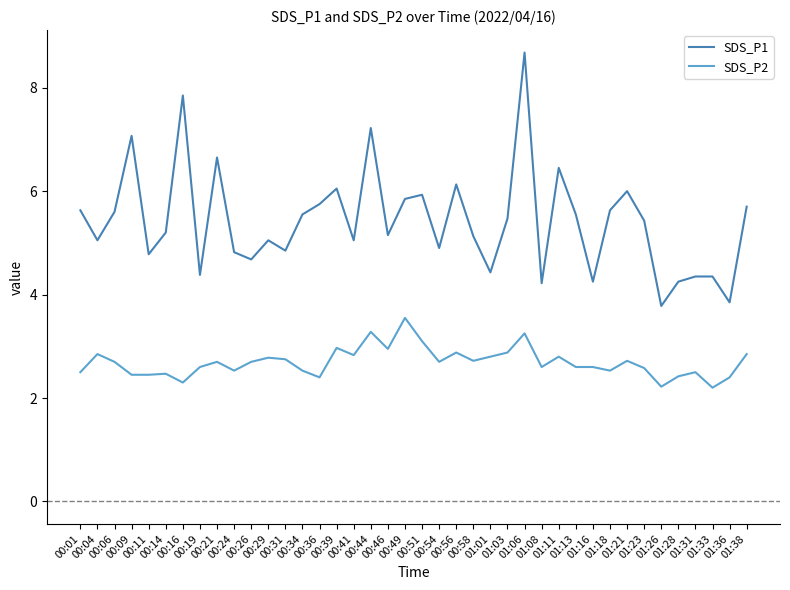

What is the highest value of the SDS_P1 series?

8.7